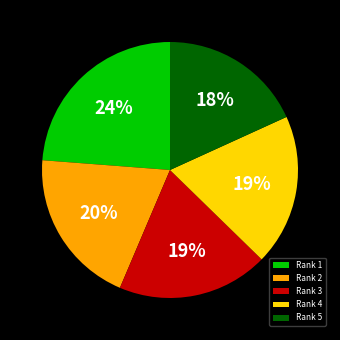

What percentage is the Rank 5 slice, to the nearest percent?

18%